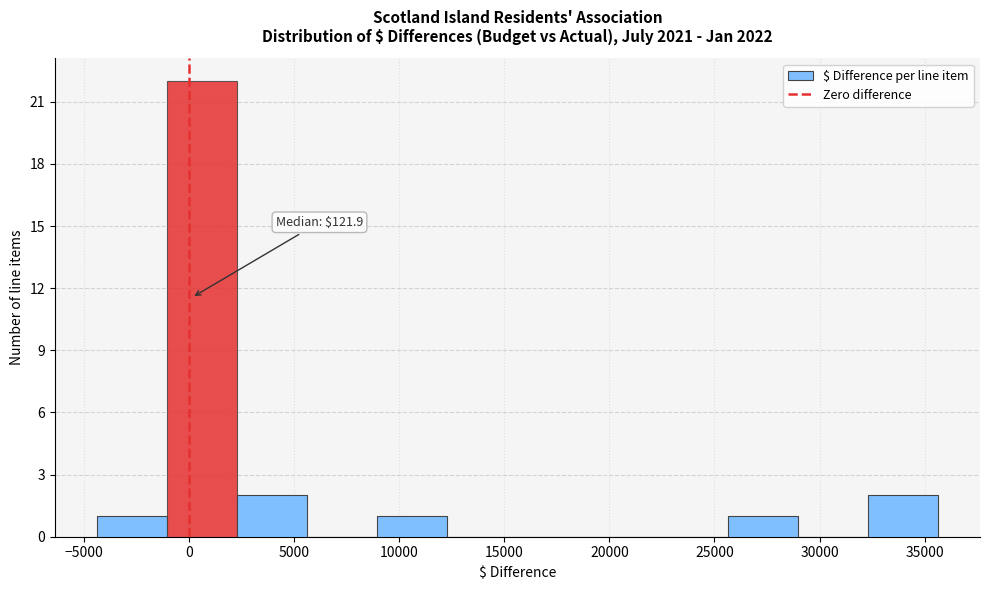

Over which range of the x-axis is the bar tallest?

-1000 to 2500